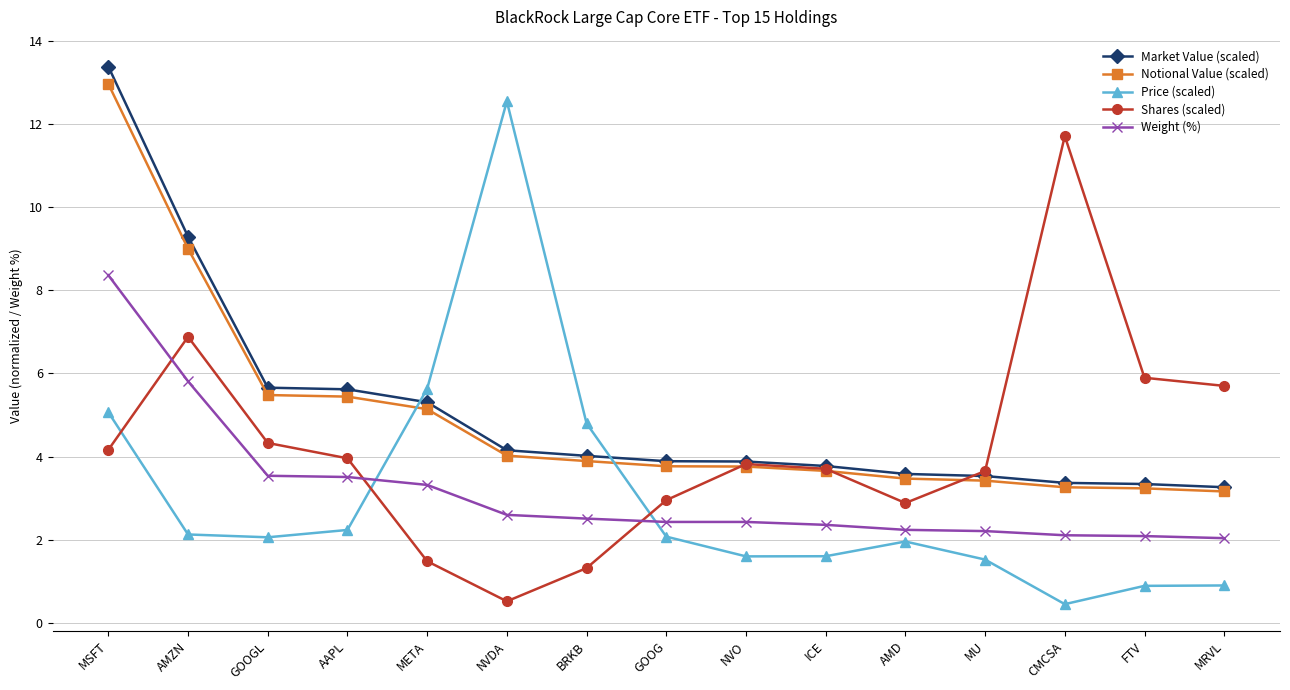

What is the lowest value of the Notional Value (scaled) series?

3.2